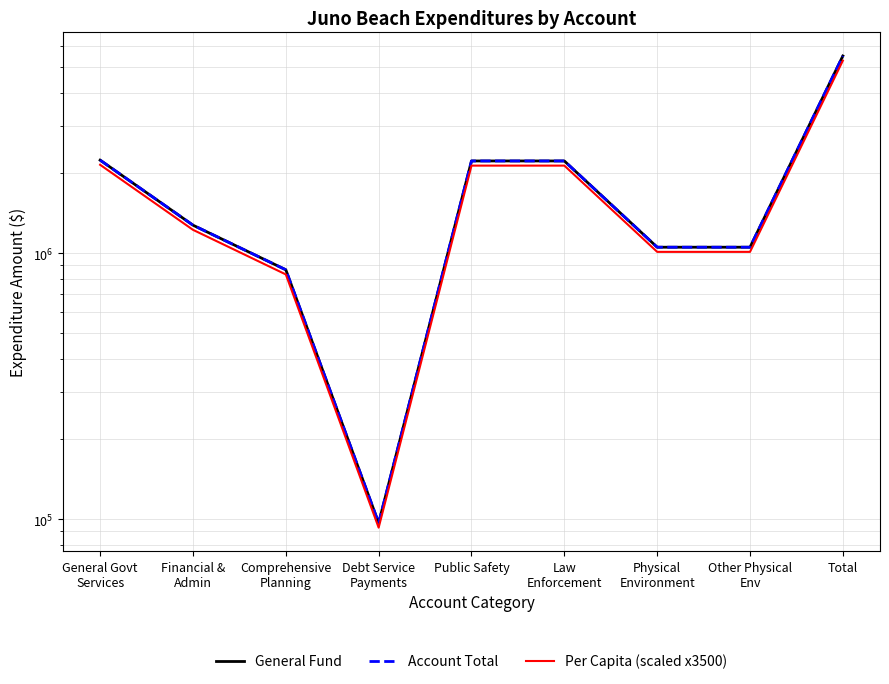

True or false: General Fund and Account Total intersect in this chart.

False